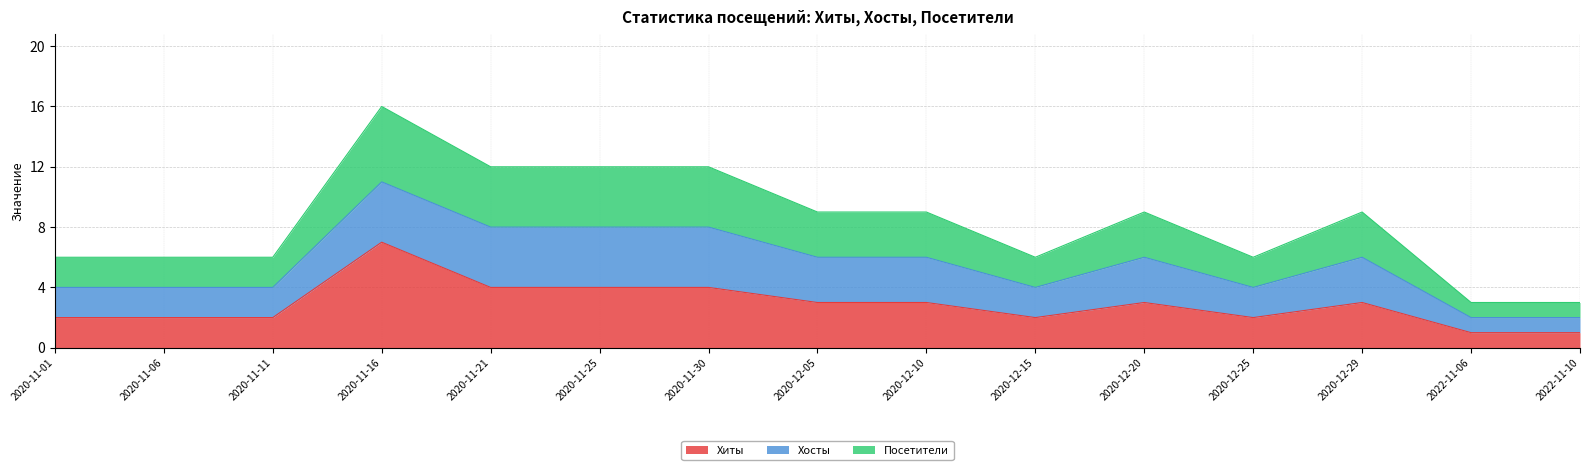

What are all the series names shown in the legend?

Хиты, Хосты, Посетители